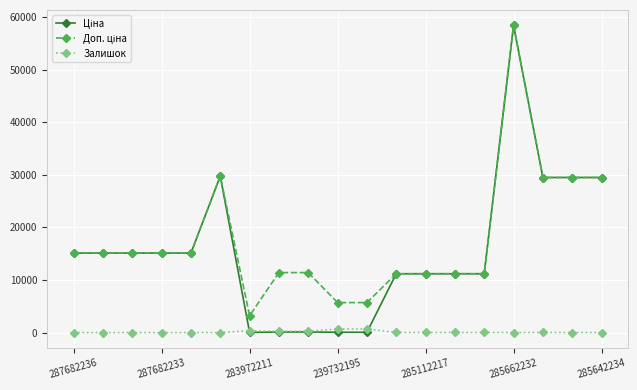

What is the maximum value shown in the chart?

58426.5